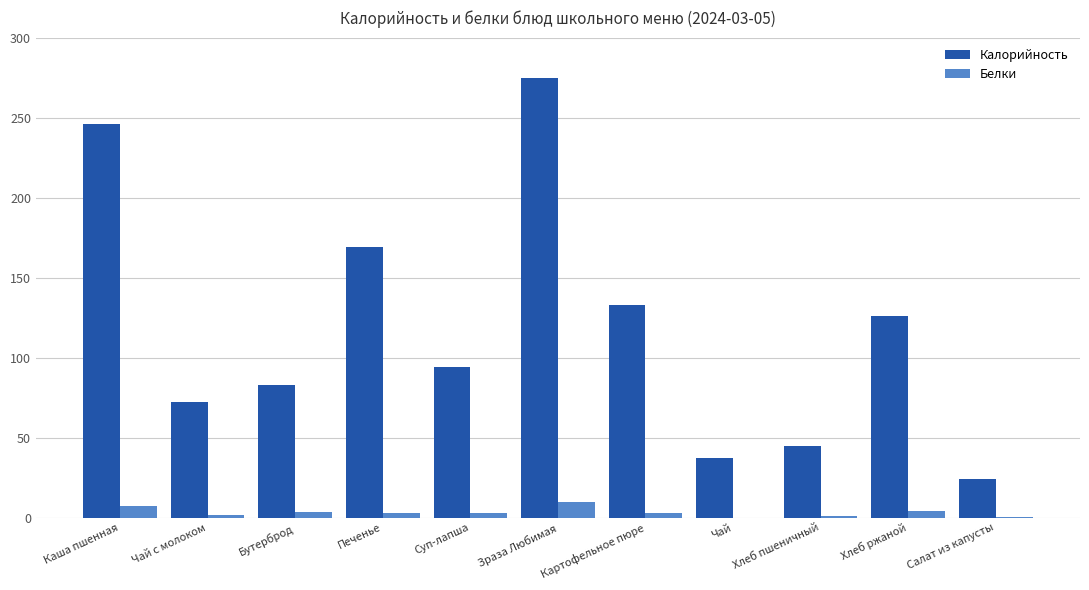

What is the greatest value displayed?

275.0